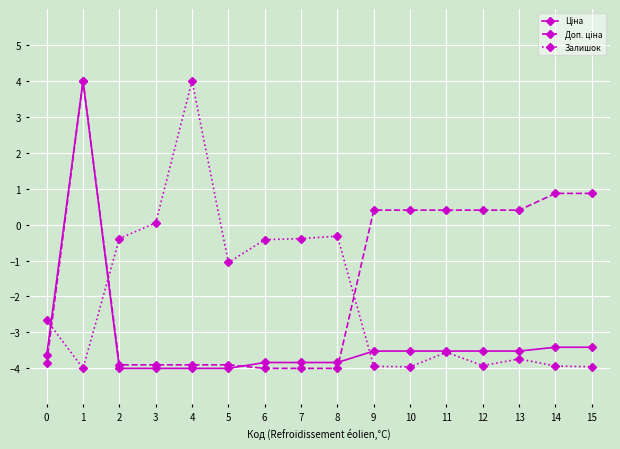

What is the total value across all series at 7?

-8.2